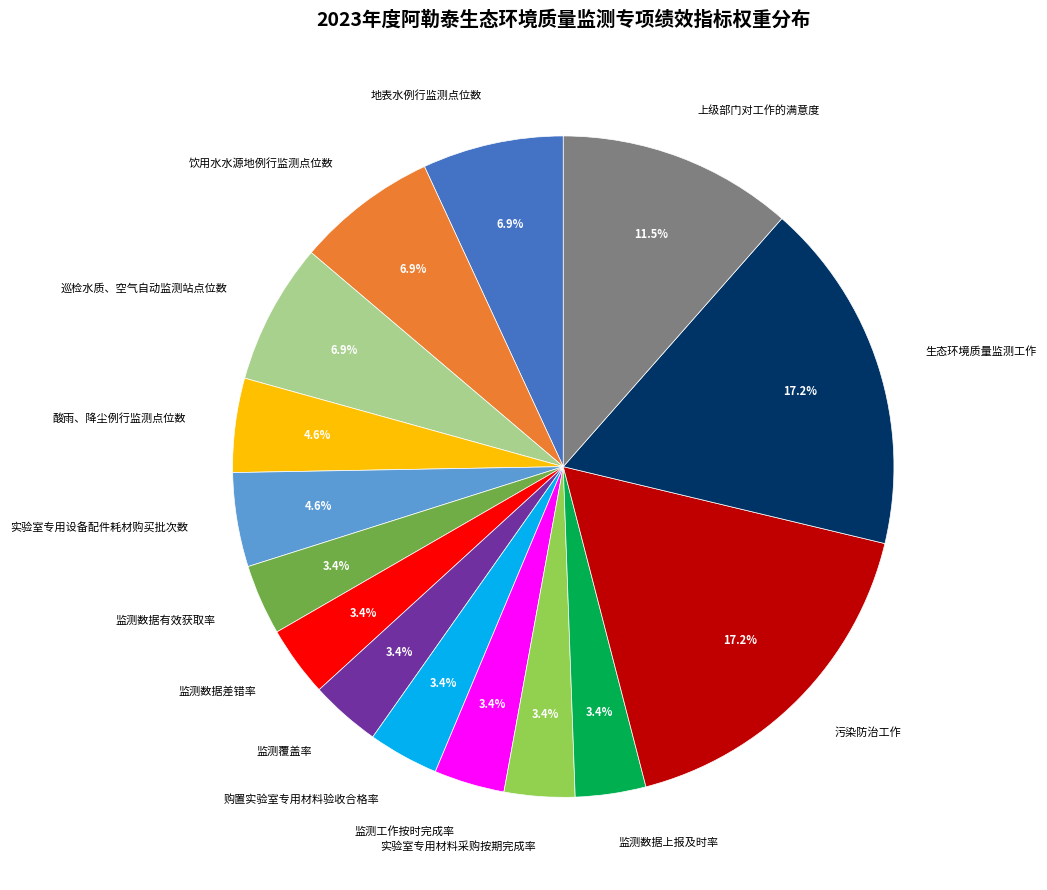

What percentage is the 饮用水水源地例行监测点位数 slice, to the nearest percent?

7%